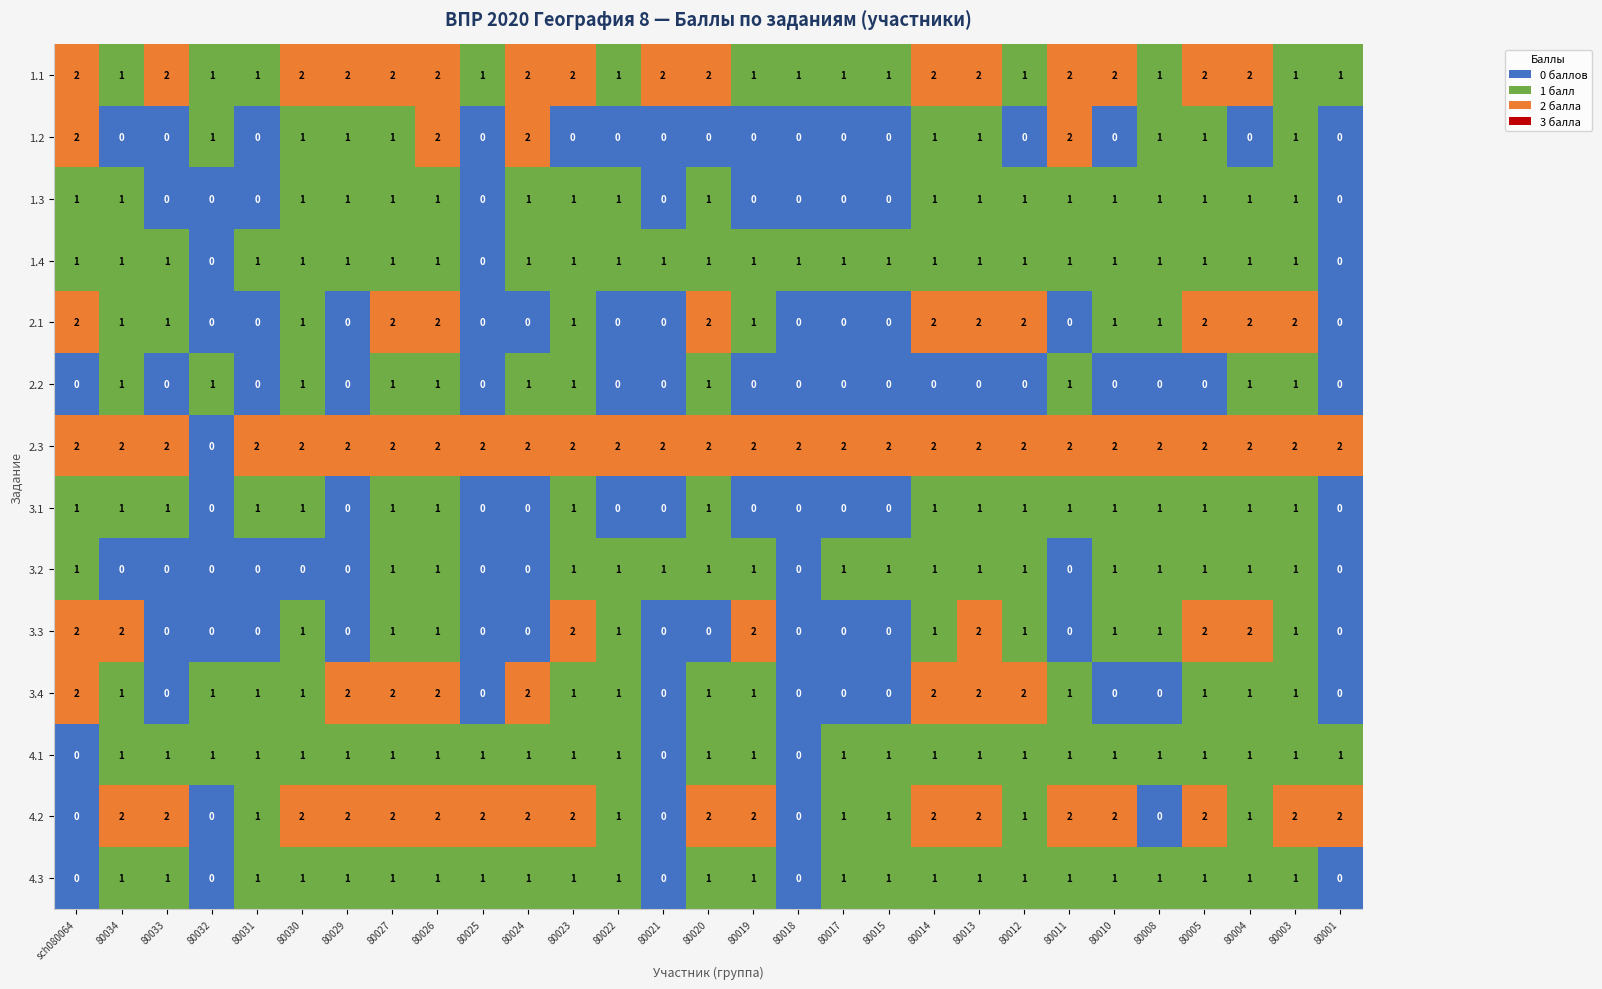

What is the sum of all 2.1 values?

27